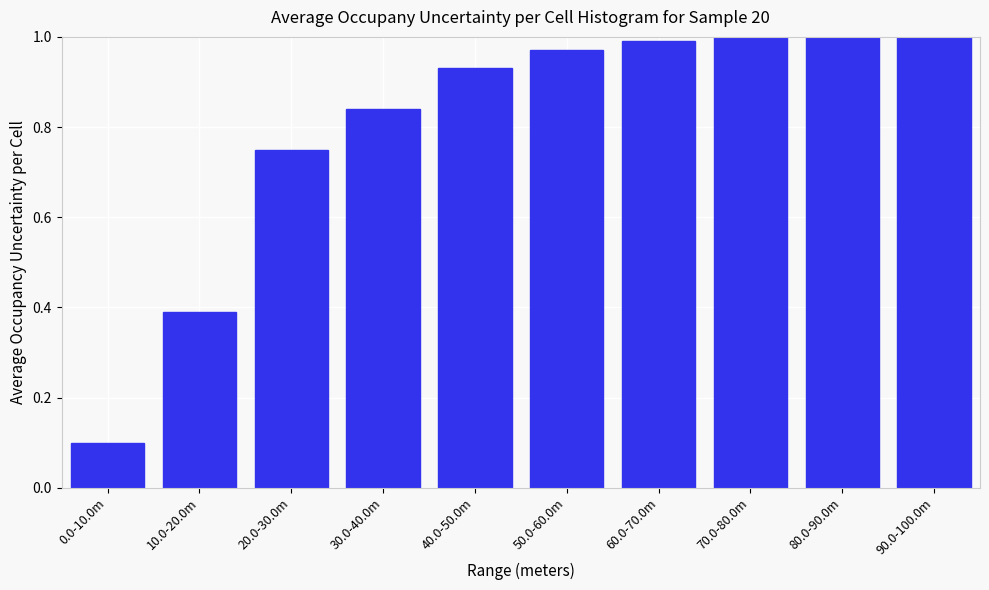

What is the change in value from 0.0-10.0m to 40.0-50.0m?

+0.8